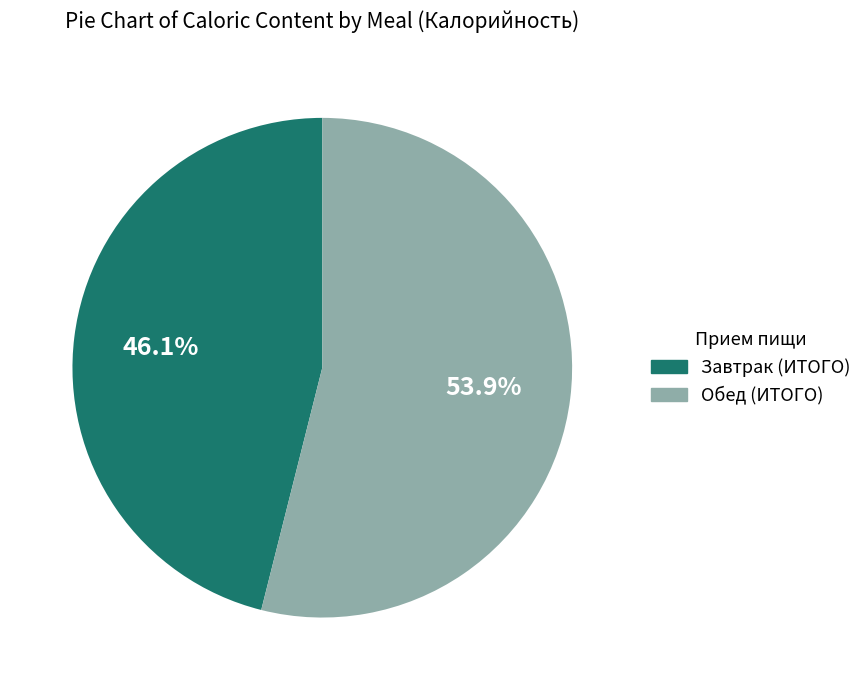

To the nearest percent, what is the average slice percentage?

50%